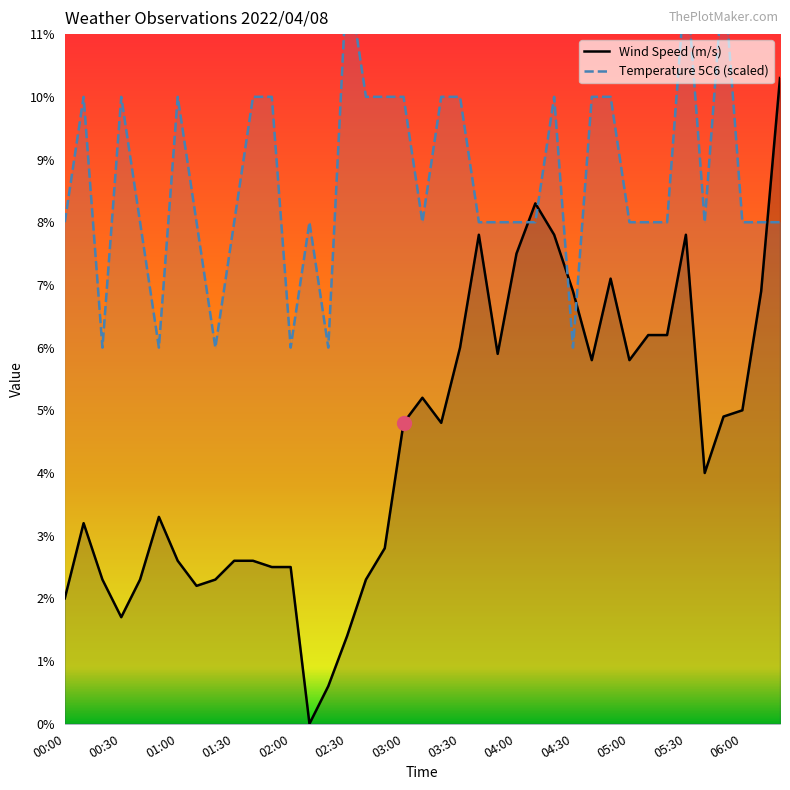

What value does the Temperature (5C6) series have at 02:40?

10.0